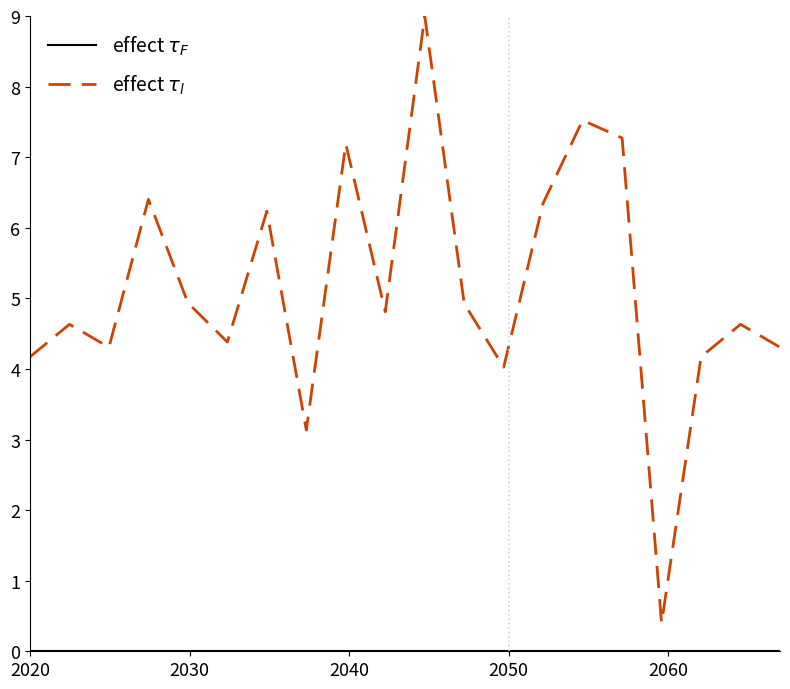

How many lines are shown in the chart?

2